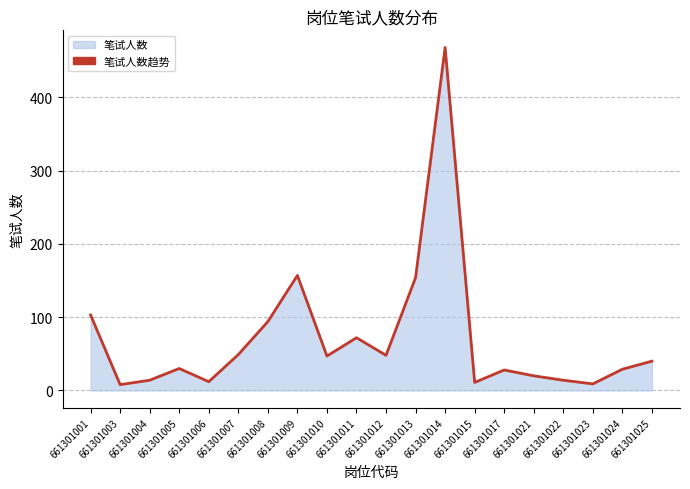

At which category does the chart reach its minimum across all series?

661301003